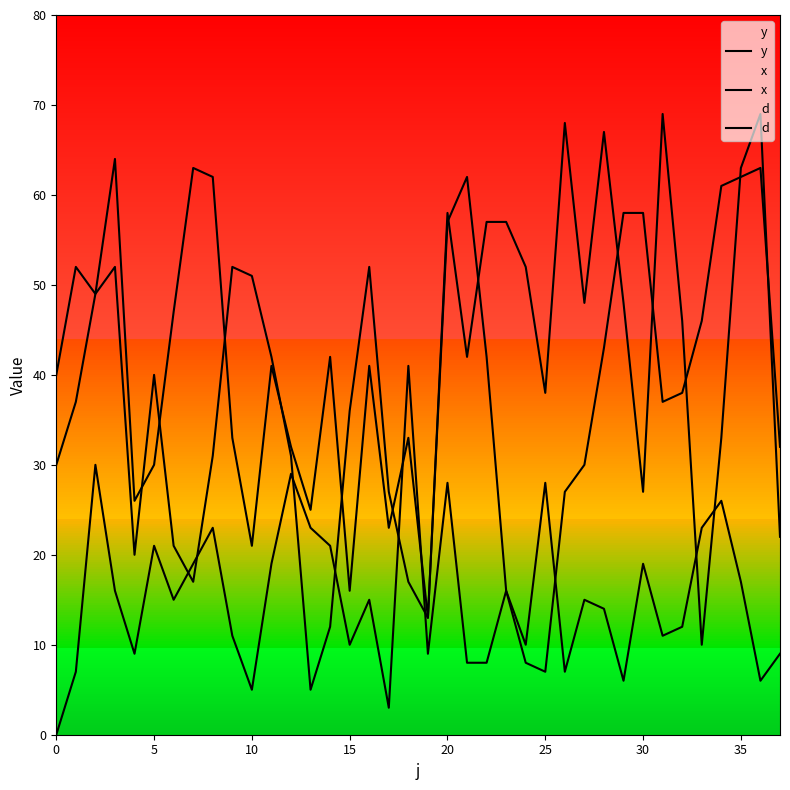

Reading left to right, transcribe all the data shown in this chart.

y: 40	52	49	64	26	30	47	63	62	33	21	41	32	25	42	16	41	23	33	13	58	42	57	57	52	38	68	48	67	48	27	69	46	10	33	63	69	22
x: 30	37	49	52	20	40	21	17	31	52	51	42	31	5	12	36	52	27	17	13	57	62	42	16	8	7	27	30	43	58	58	37	38	46	61	62	63	32
d: 0	7	30	16	9	21	15	19	23	11	5	19	29	23	21	10	15	3	41	9	28	8	8	16	10	28	7	15	14	6	19	11	12	23	26	17	6	9